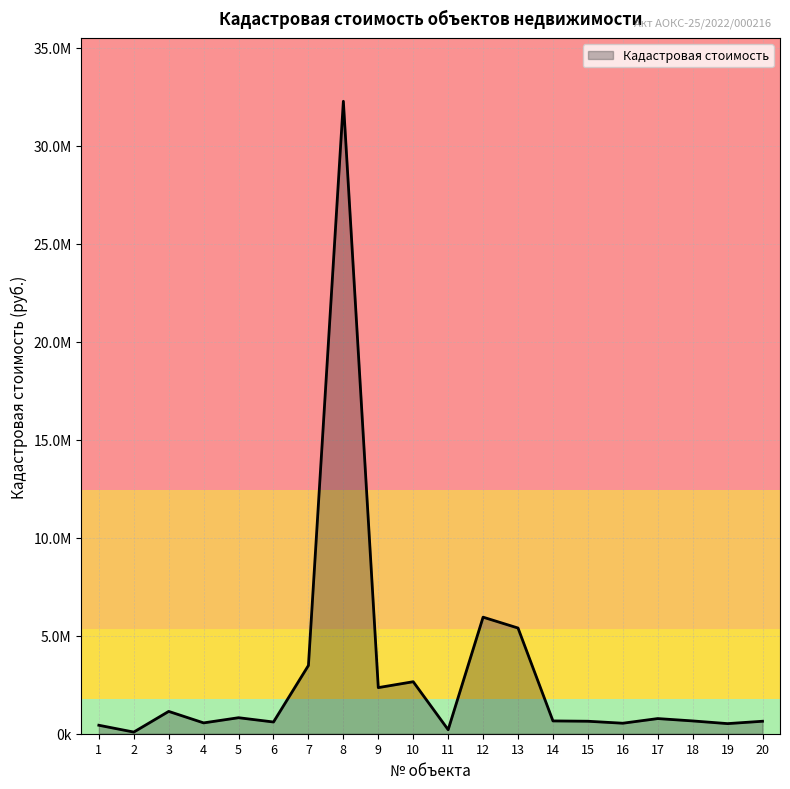

At which label does the data first exceed 653036?

3